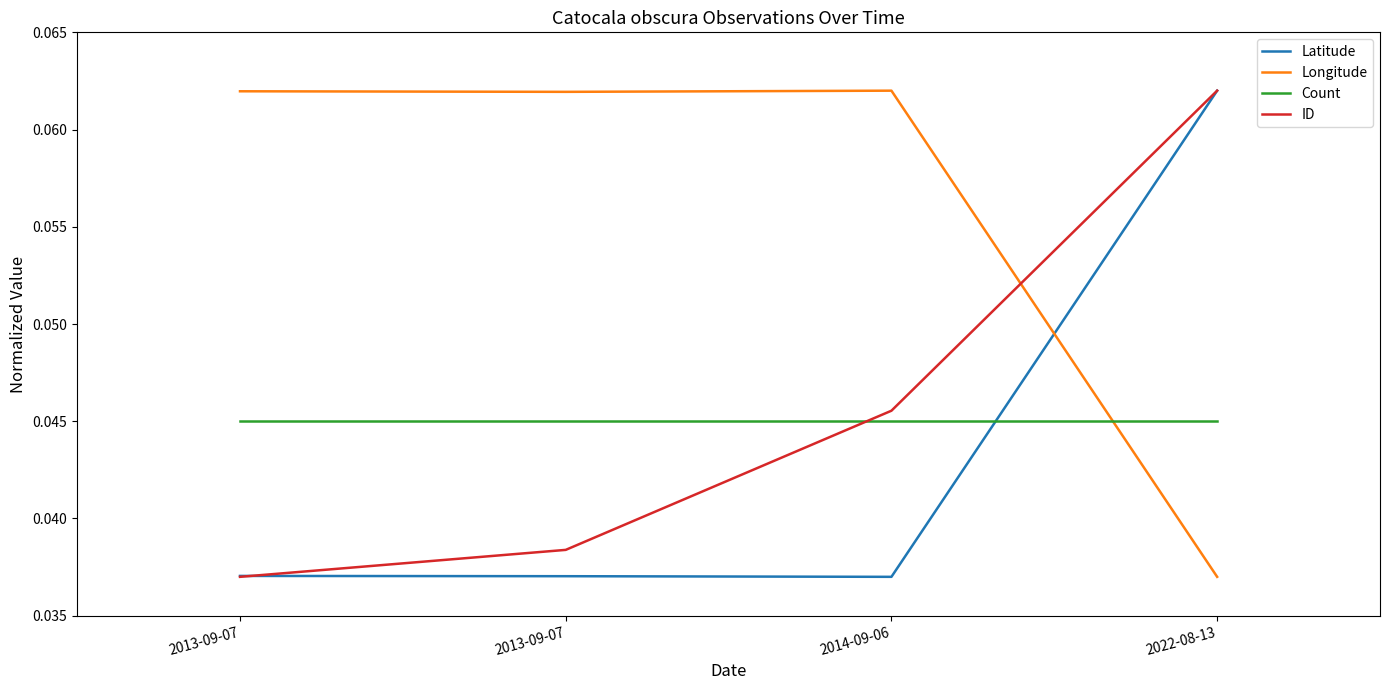

What are all the series names shown in the legend?

Latitude, Longitude, Count, ID